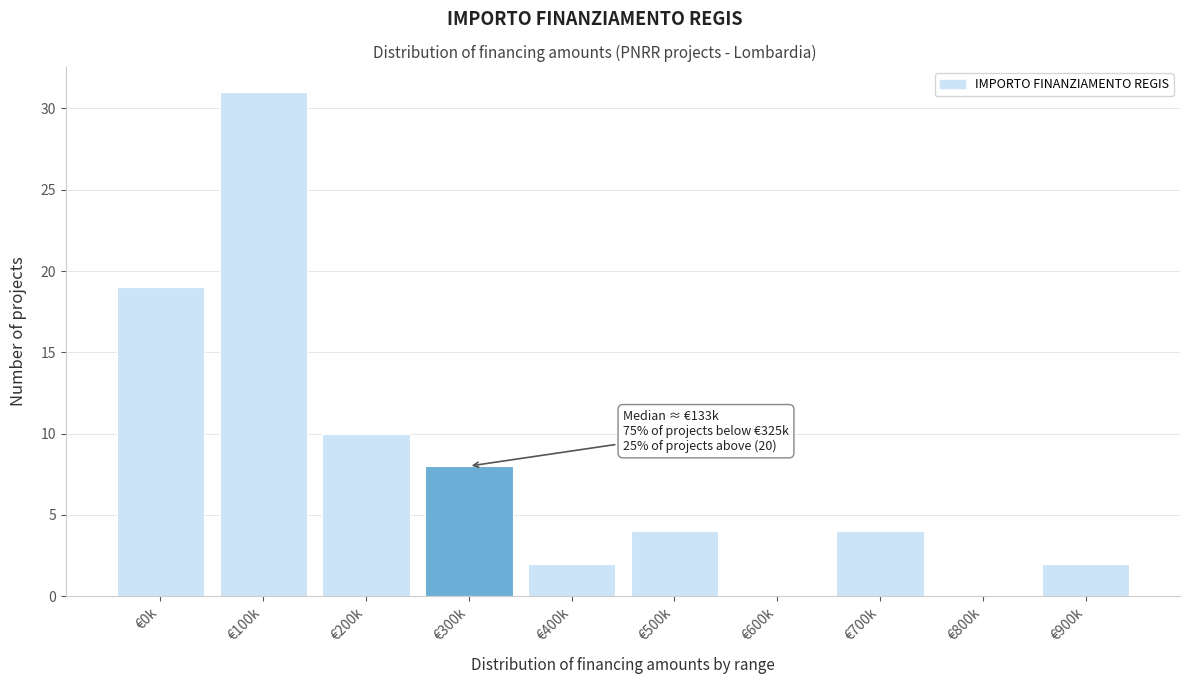

Reading left to right, transcribe all the data shown in this chart.

€0k=19	€100k=31	€200k=10	€300k=8	€400k=2	€500k=4	€600k=0	€700k=4	€800k=0	€900k=2